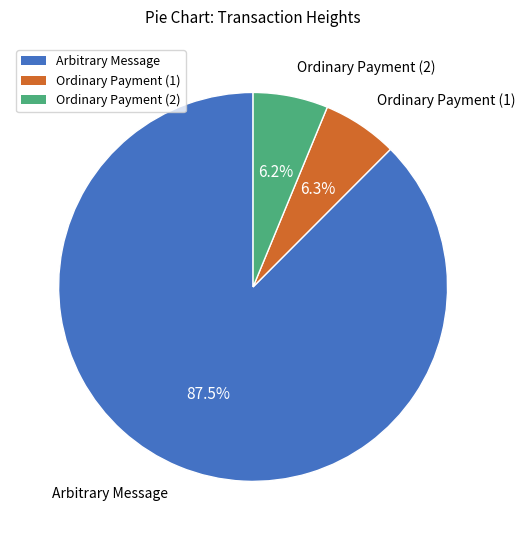

To the nearest percent, what is the average slice percentage?

33%